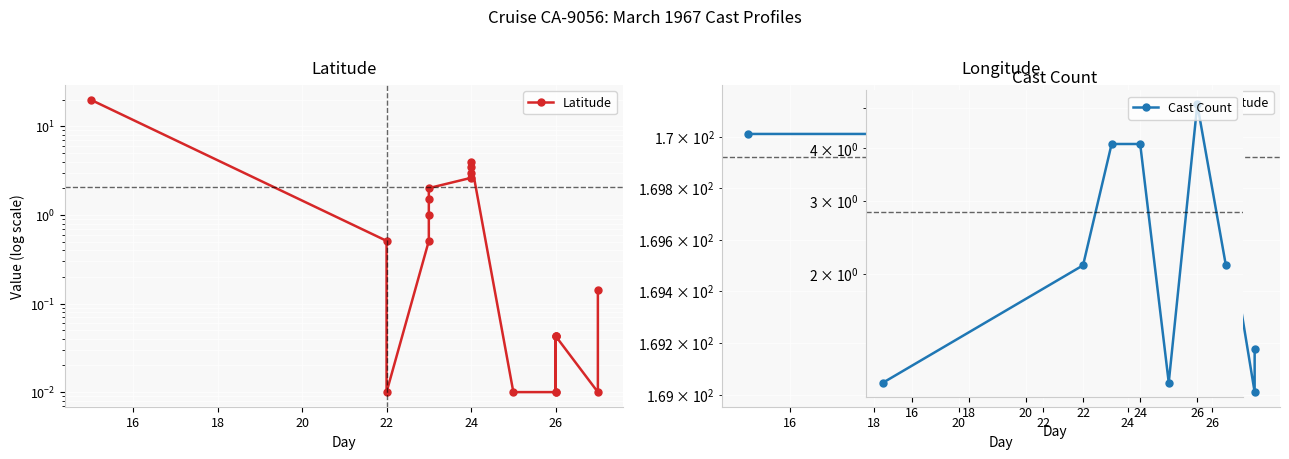

Which has a higher value, 23 or 22?

23